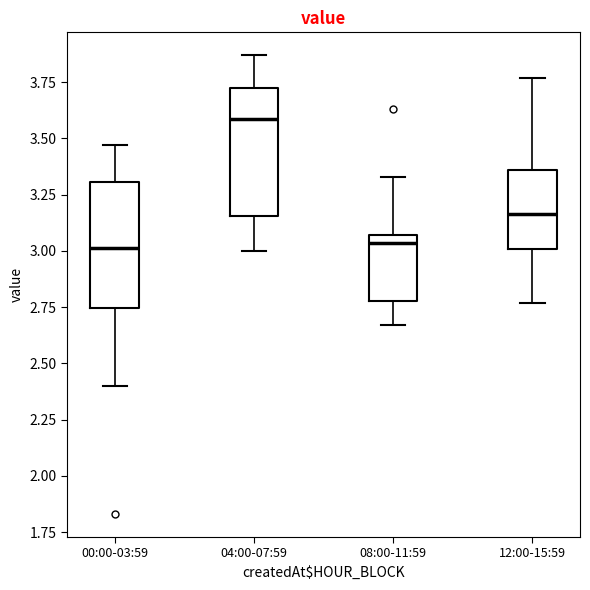

Reading left to right, read every box against the y-axis: the position of its median line, the range the box covers, and the ends of its whiskers. The values are not printed on the chart, so give them approximately, as read against the axis.

00:00-03:59: median 3.00, box 2.75 to 3.30, whiskers 2.40 to 3.45
04:00-07:59: median 3.60, box 3.15 to 3.70, whiskers 3.00 to 3.85
08:00-11:59: median 3.05 (just below the box's upper edge), box 2.80 to 3.05, whiskers 2.65 to 3.35
12:00-15:59: median 3.15, box 3.00 to 3.35, whiskers 2.75 to 3.75